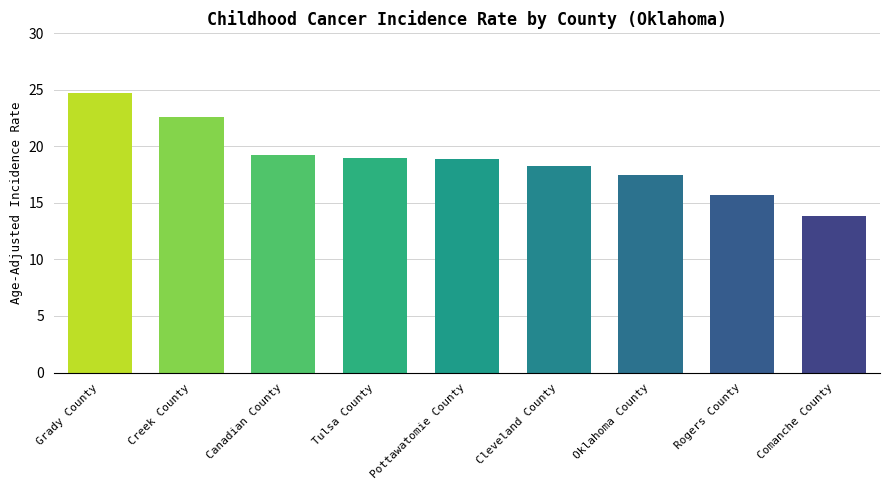

True or false: the data shows 18.9 at Pottawatomie County.

True